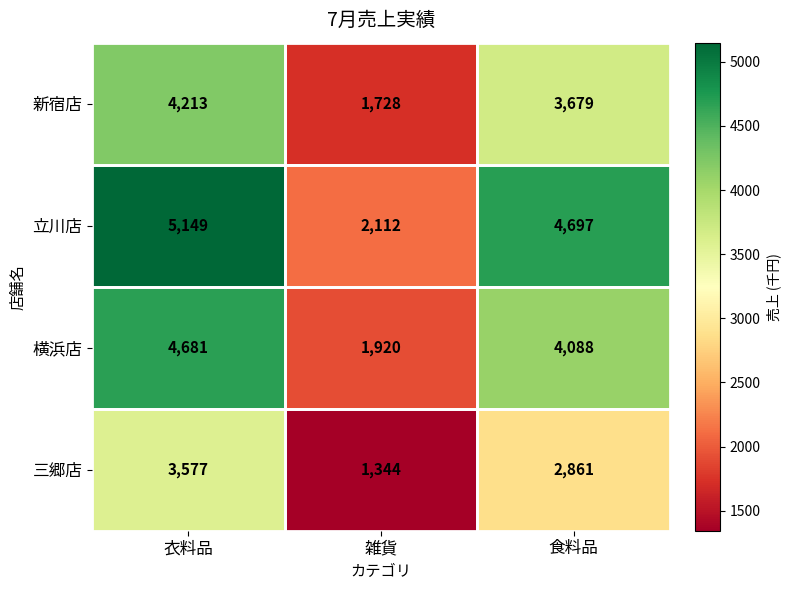

List the series in order of their peak value, highest first.

立川店, 横浜店, 新宿店, 三郷店